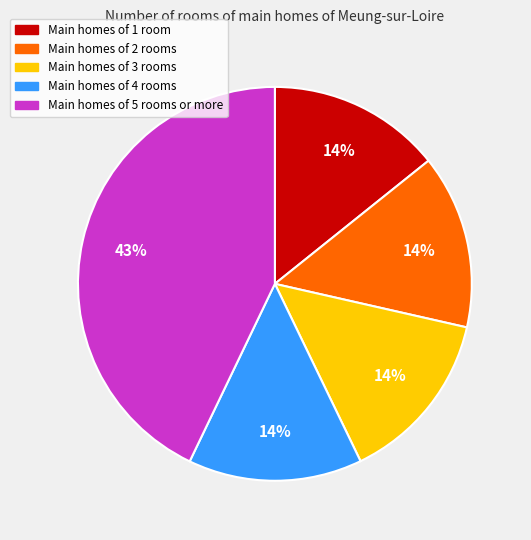

Does any single category account for the majority?

No